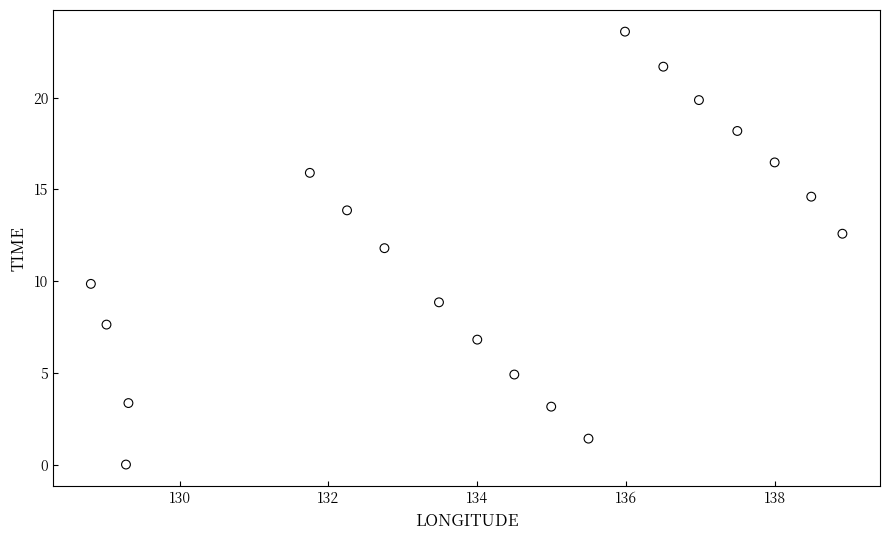

What is the range of X values (max minus min)?

10.1